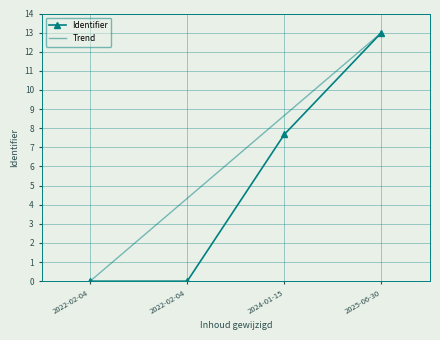

Rank the series by their maximum value, from lowest to highest.

Identifier, Trend